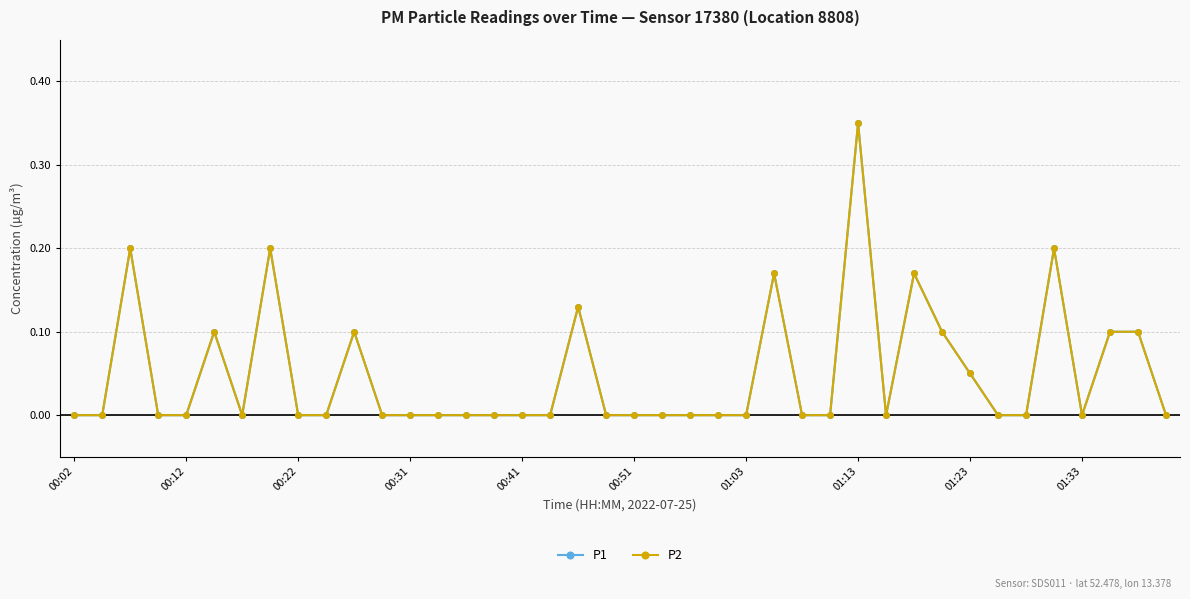

What is the difference between the maximum and minimum values in the P1 series?

0.3